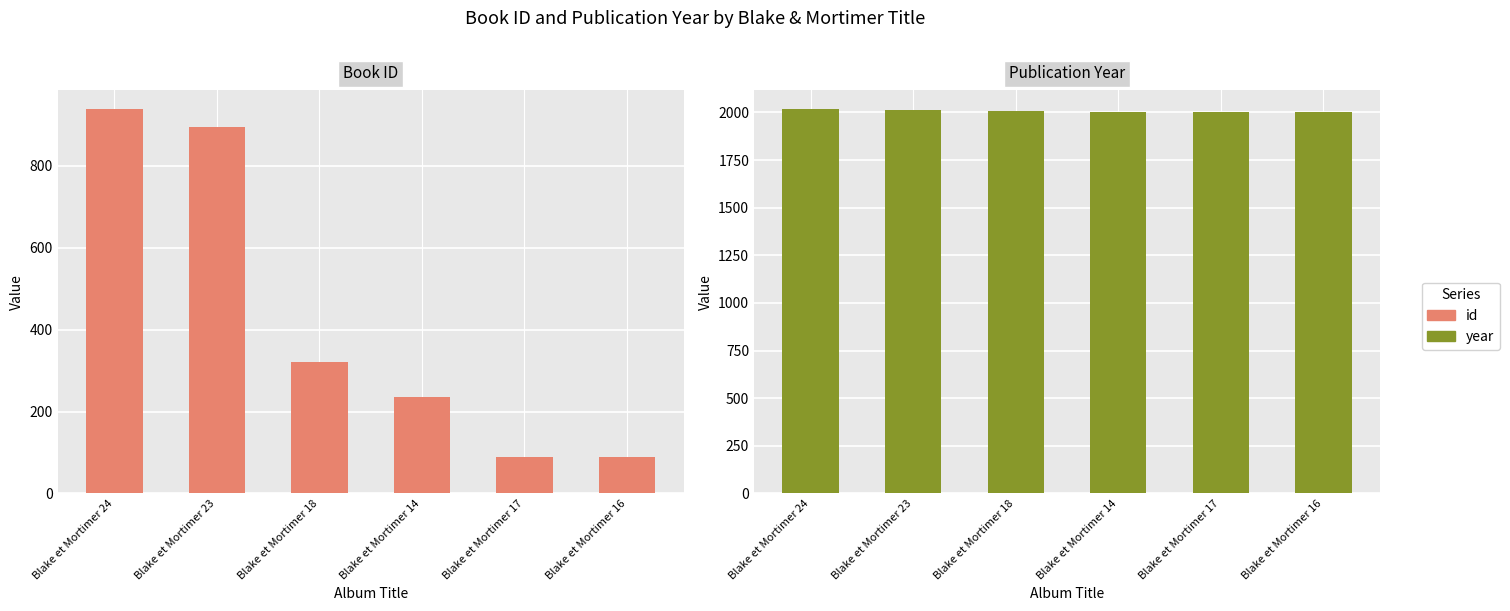

Between Blake et Mortimer 24 and Blake et Mortimer 23, which series saw the biggest shift?

id